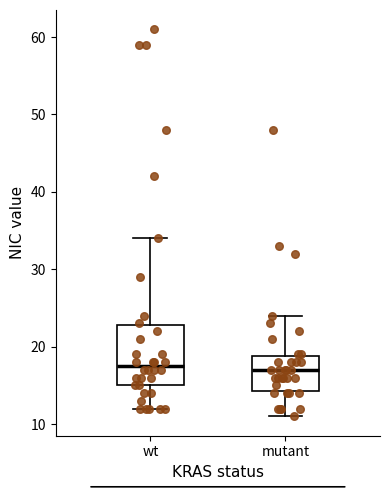

Reading left to right, read every box against the y-axis: the position of its median line, the range the box covers, and the ends of its whiskers. The values are not printed on the chart, so give them approximately, as read against the axis.

wt: median 18, box 15 to 23, whiskers 12 to 34
mutant: median 17, box 14 to 19, whiskers 11 to 24